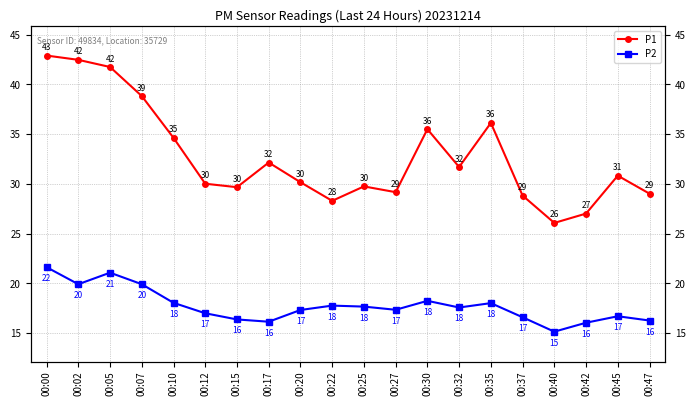

The P1 series shows 41.8 at 00:05. True or false?

True